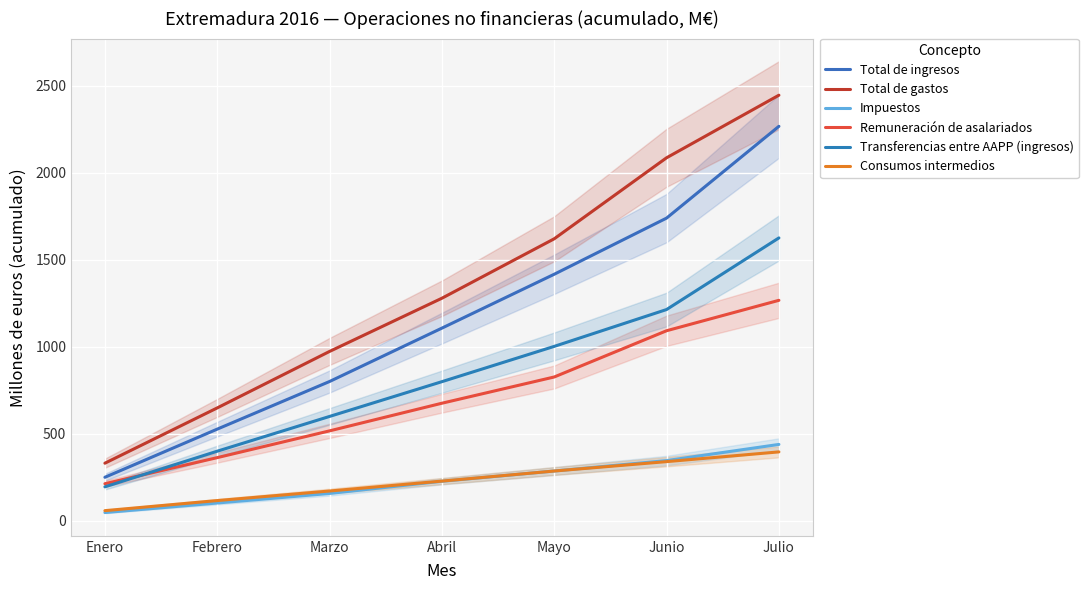

True or false: Transferencias entre AAPP (ingresos) and Total de gastos cross at least once.

False